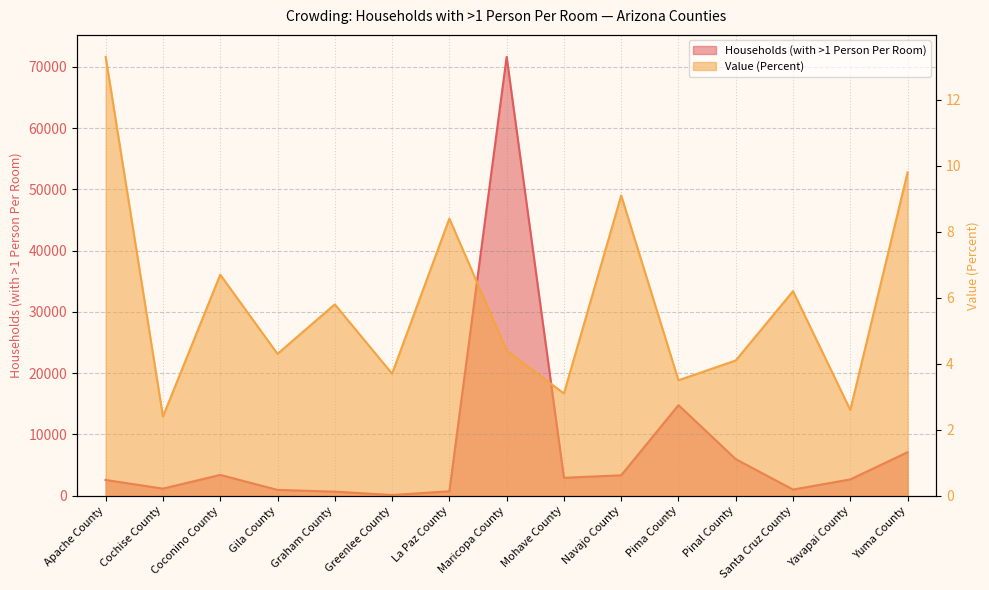

How many lines are shown in the chart?

2